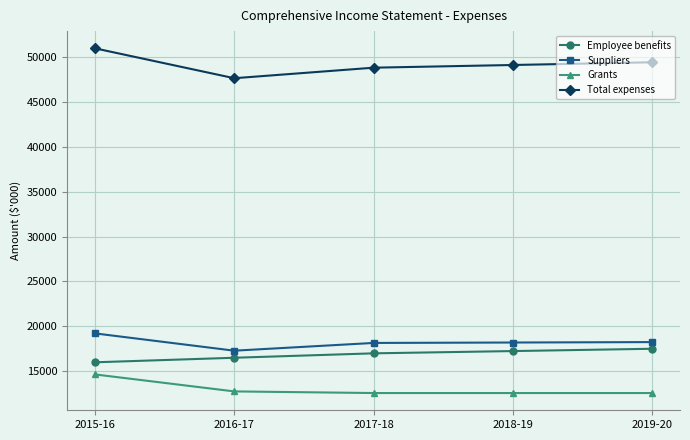

Is this an area chart (filled region under the line)?

No